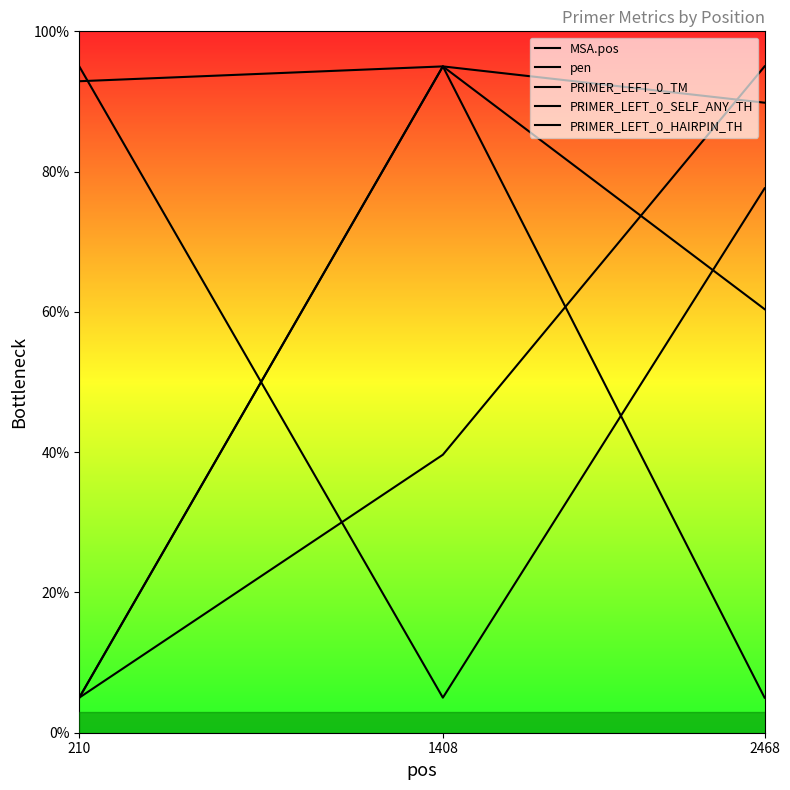

How many series are shown in this chart?

5